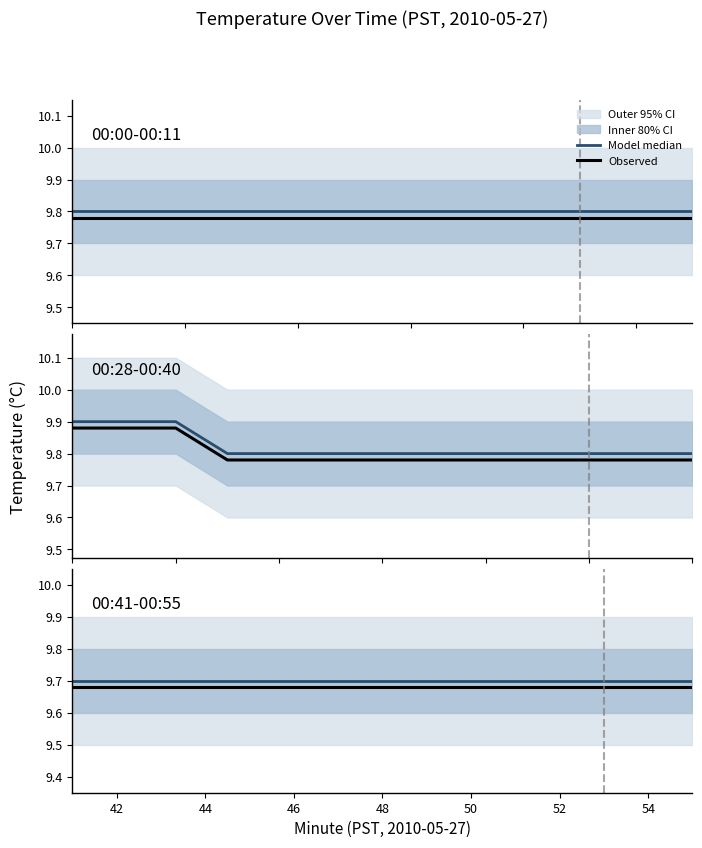

Which series has the largest total across all categories?

Model median